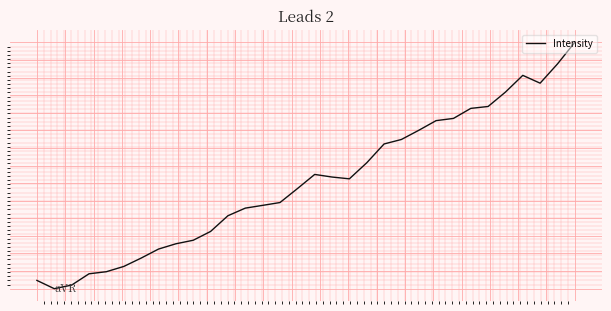

Does the chart display data point markers on the line(s)?

No